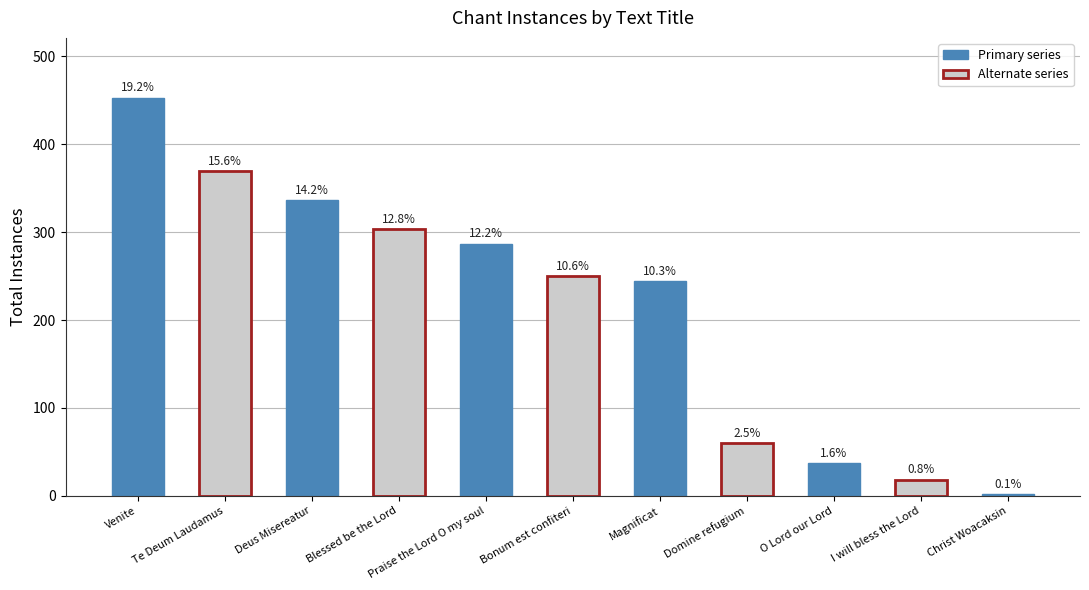

True or false: the data shows 369 at Te Deum Laudamus.

True